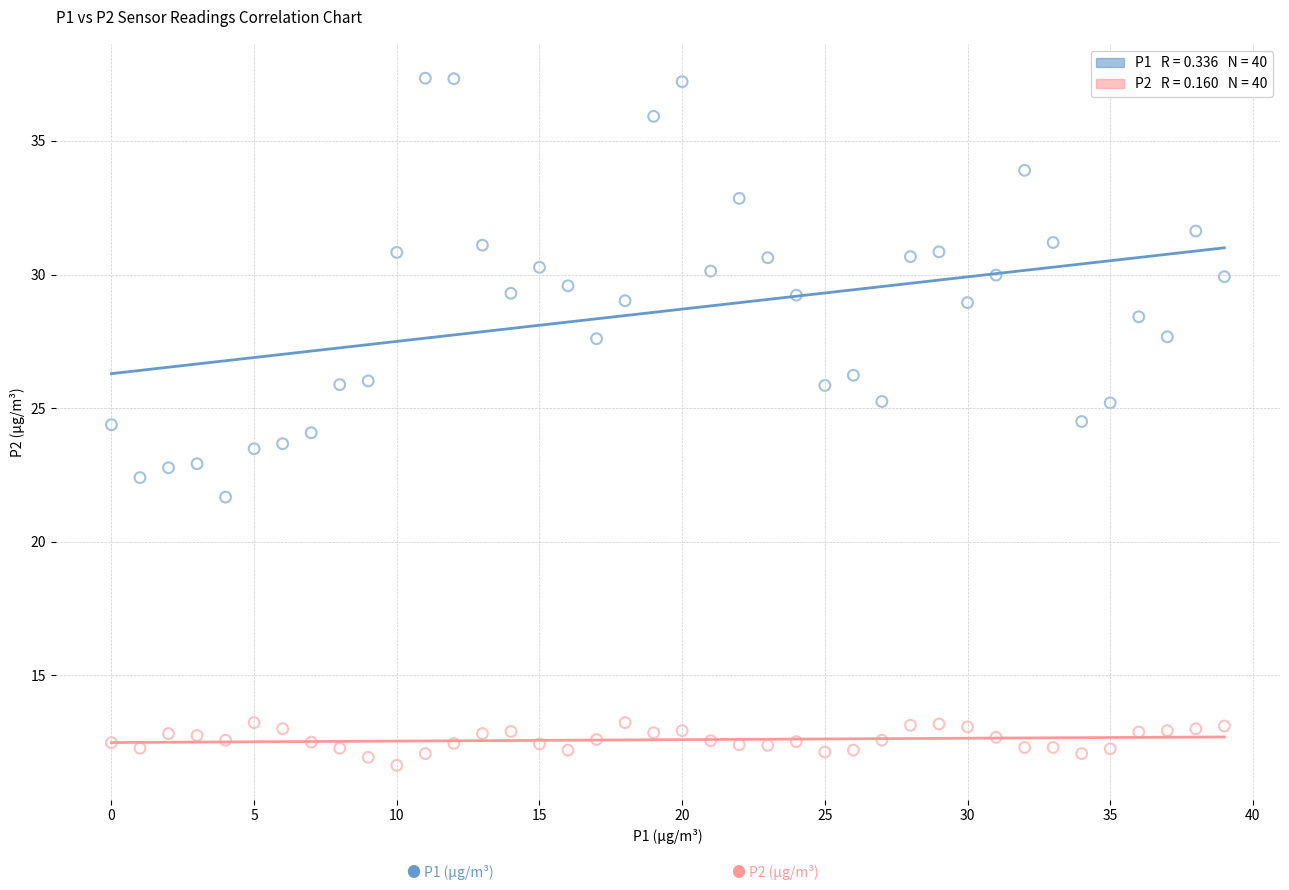

Across all data points, what is the range of Y values (max minus min)?

25.7